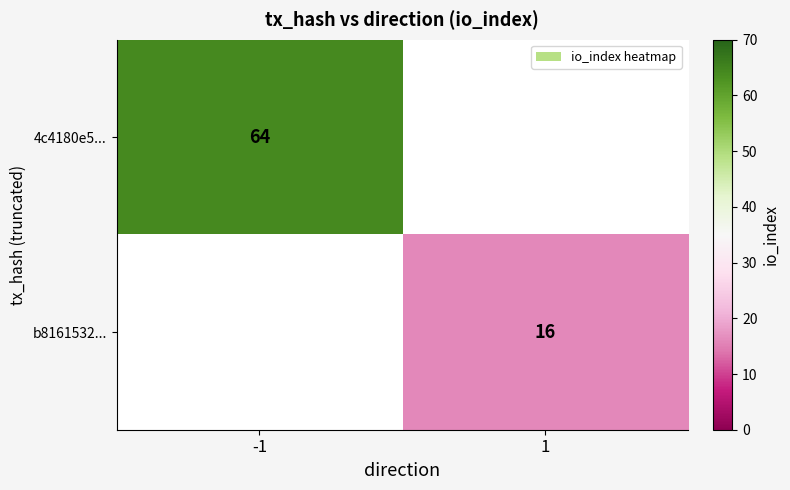

True or false: 4c4180e5... has a value of 102.6 at -1.

False